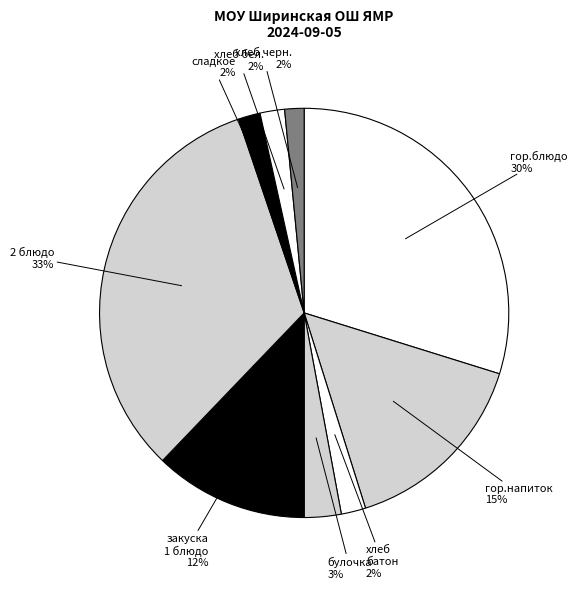

Is it true that хлеб батон is 2% of the pie?

True